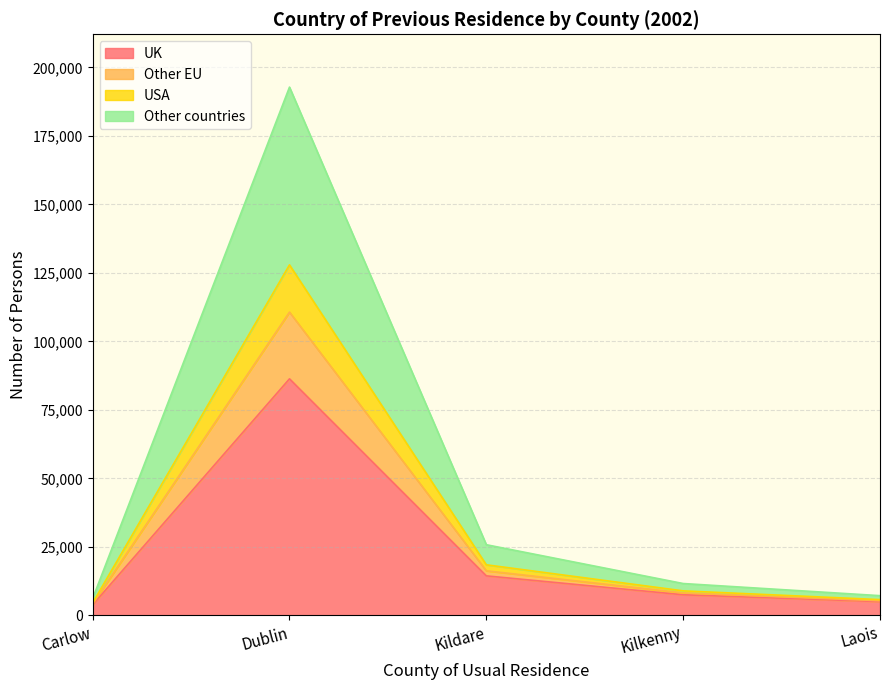

Which category has the highest value in the UK series?

Dublin